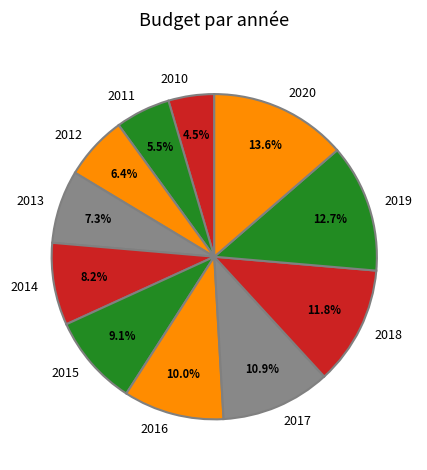

True or false: 2018 accounts for 12% of the total.

True